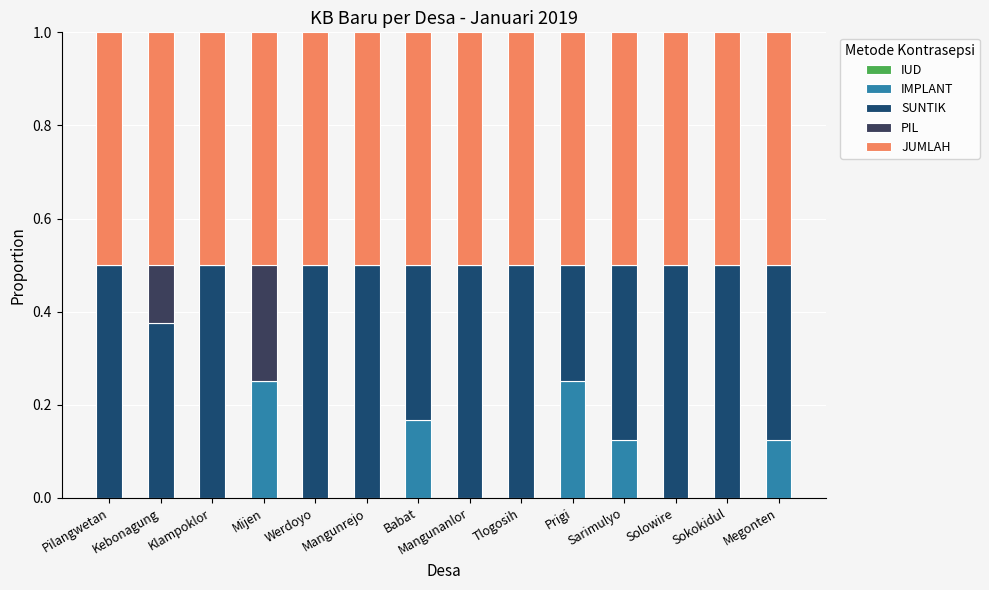

What is the total value across all series at Kebonagung?

1.0